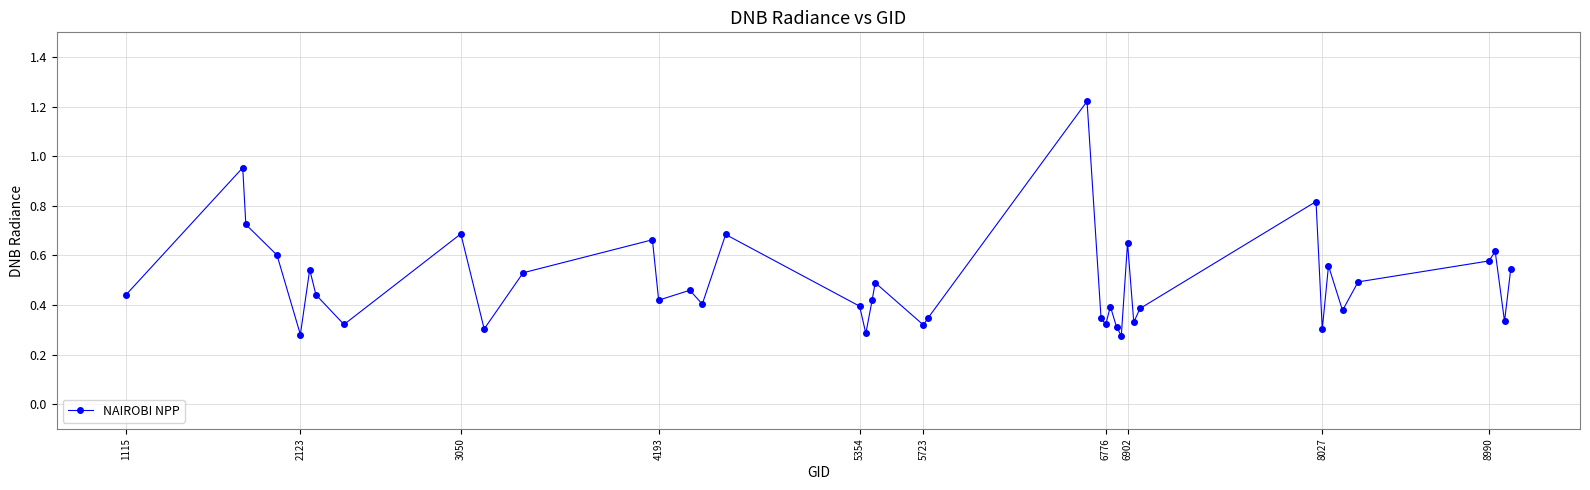

How many interior local peaks (higher than both neighbors) does the data have?

13